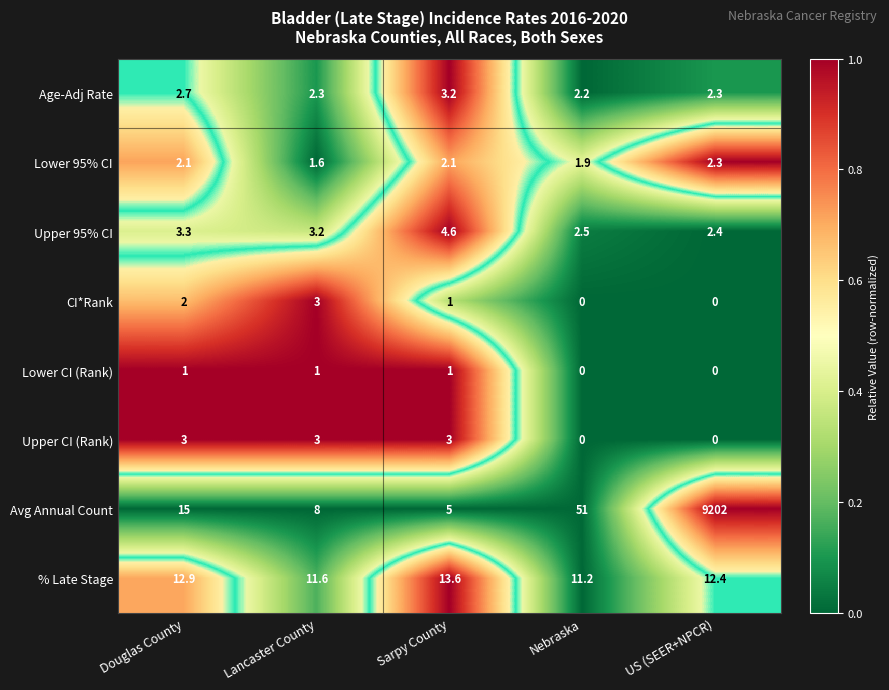

List the labels in order of Lower CI (Rank) value, smallest first.

Nebraska, US (SEER+NPCR), Douglas County, Lancaster County, Sarpy County